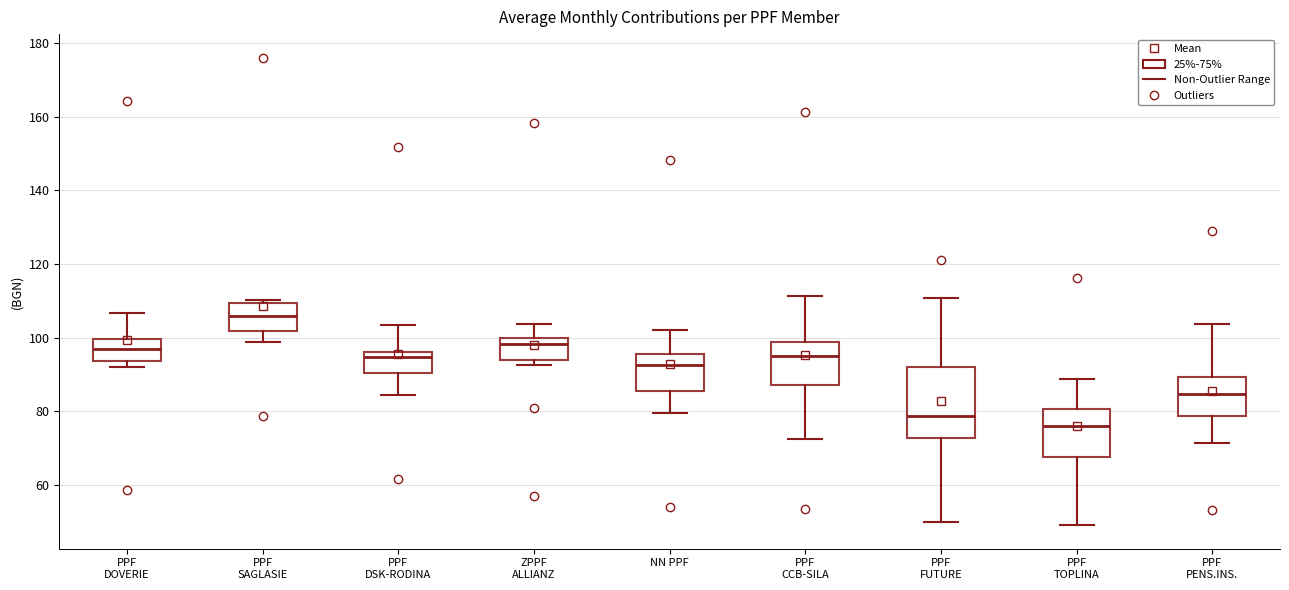

Reading left to right, read every box against the y-axis: the position of its median line, the range the box covers, and the ends of its whiskers. The values are not printed on the chart, so give them approximately, as read against the axis.

PPF DOVERIE: median 96, box 94 to 100, whiskers 92 to 106
PPF SAGLASIE: median 106, box 102 to 110, whiskers 98 to 110 (just above the box's upper edge)
PPF DSK-RODINA: median 94, box 90 to 96, whiskers 84 to 104
ZPPF ALLIANZ: median 98, box 94 to 100, whiskers 92 to 104
NN PPF: median 92, box 86 to 96, whiskers 80 to 102
PPF CCB-SILA: median 94, box 88 to 98, whiskers 72 to 112
PPF FUTURE: median 78, box 72 to 92, whiskers 50 to 110
PPF TOPLINA: median 76, box 68 to 80, whiskers 50 to 88
PPF PENS.INS.: median 84, box 78 to 90, whiskers 72 to 104